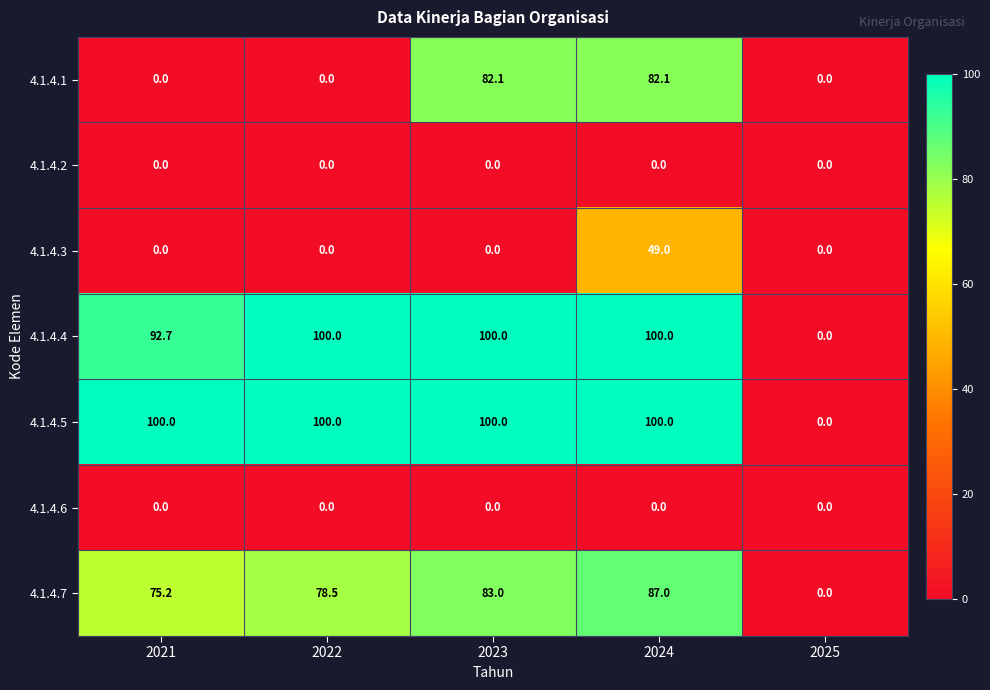

At which category is the sum across all series the highest?

2024